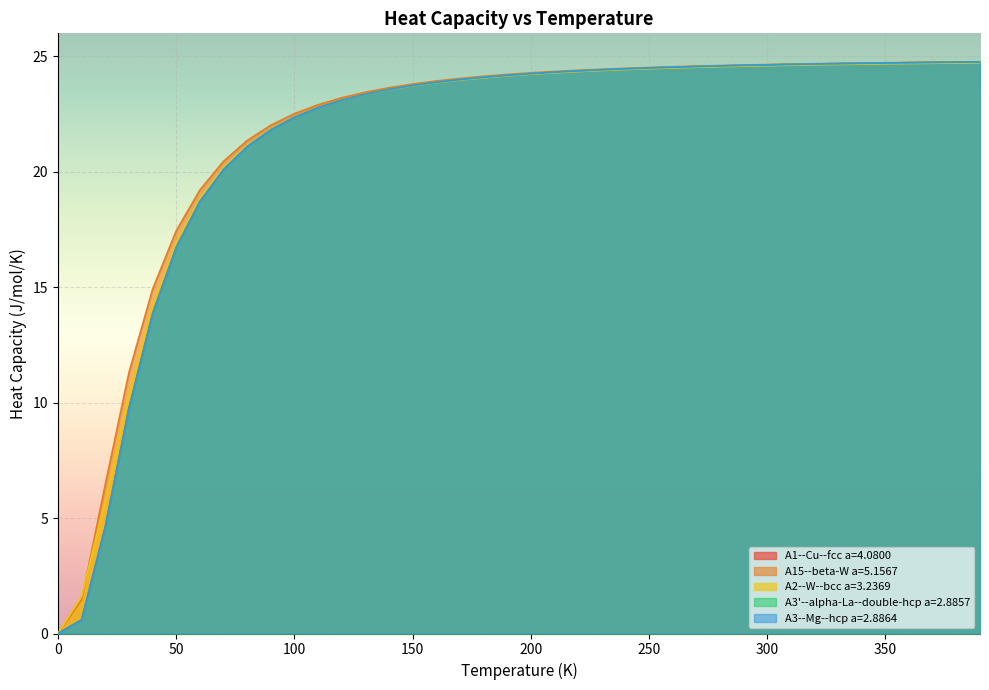

List the labels in order of A3'--alpha-La--double-hcp a=2.8857 value, largest first.

390.0, 380.0, 370.0, 360.0, 350.0, 340.0, 330.0, 320.0, 310.0, 300.0, 290.0, 280.0, 270.0, 260.0, 250.0, 240.0, 230.0, 220.0, 210.0, 200.0, 190.0, 180.0, 170.0, 160.0, 150.0, 140.0, 130.0, 120.0, 110.0, 100.0, 90.0, 80.0, 70.0, 60.0, 50.0, 40.0, 30.0, 20.0, 10.0, 0.0